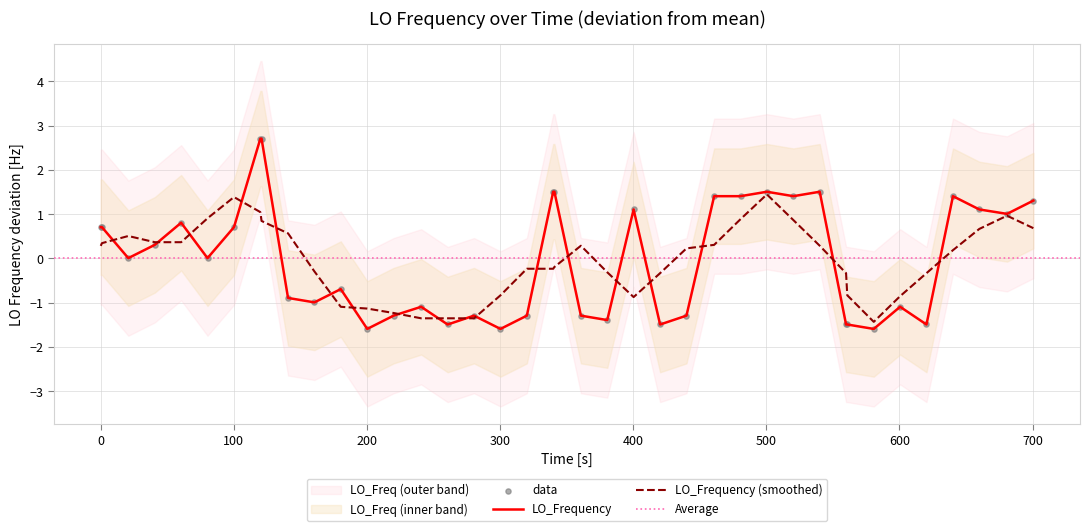

What is the lowest value of the LO_Frequency (smoothed) series?

-1.4